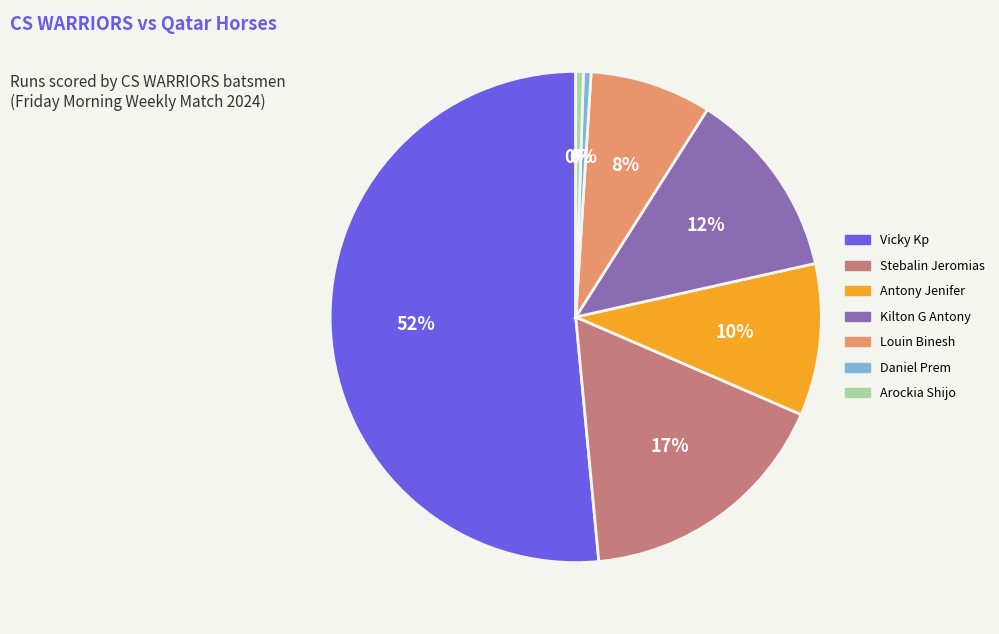

To the nearest percent, what percentage of the pie is Louin Binesh?

8%